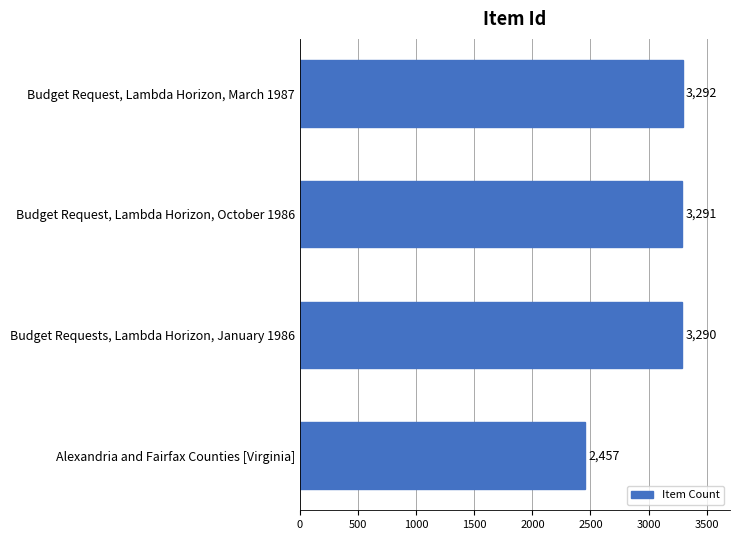

What is the label of the 4th bar from the top?

Alexandria and Fairfax Counties [Virginia]